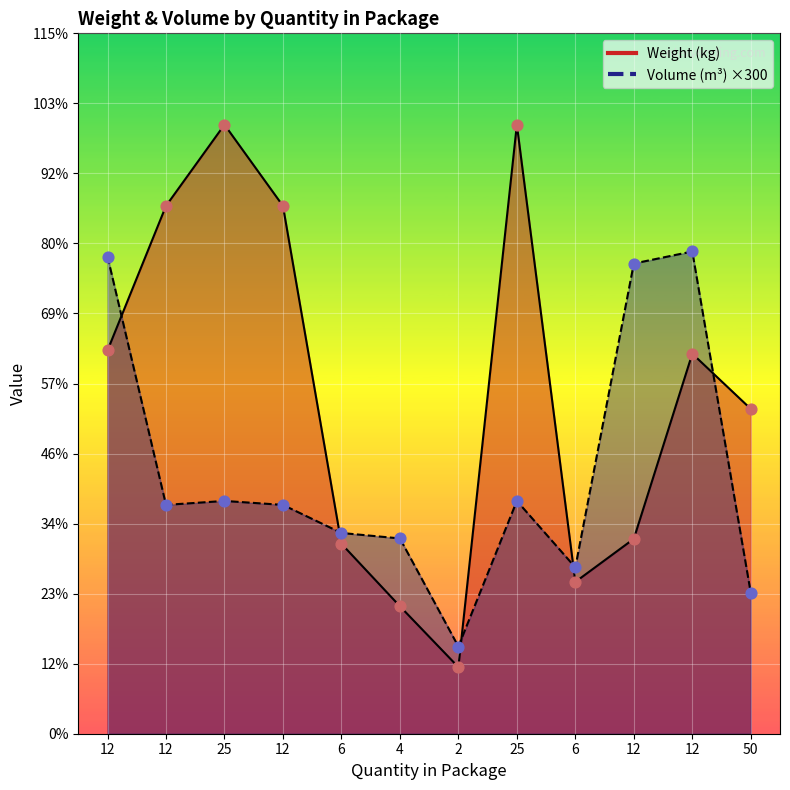

Which series has the largest total across all categories?

Weight (kg)